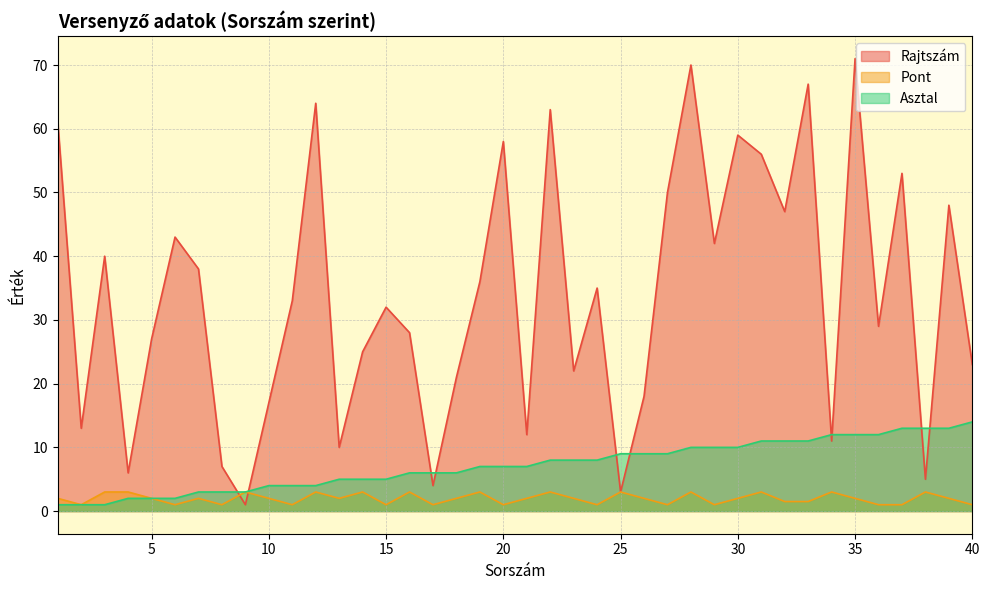

Where is Asztal nearest to the value 7?

19